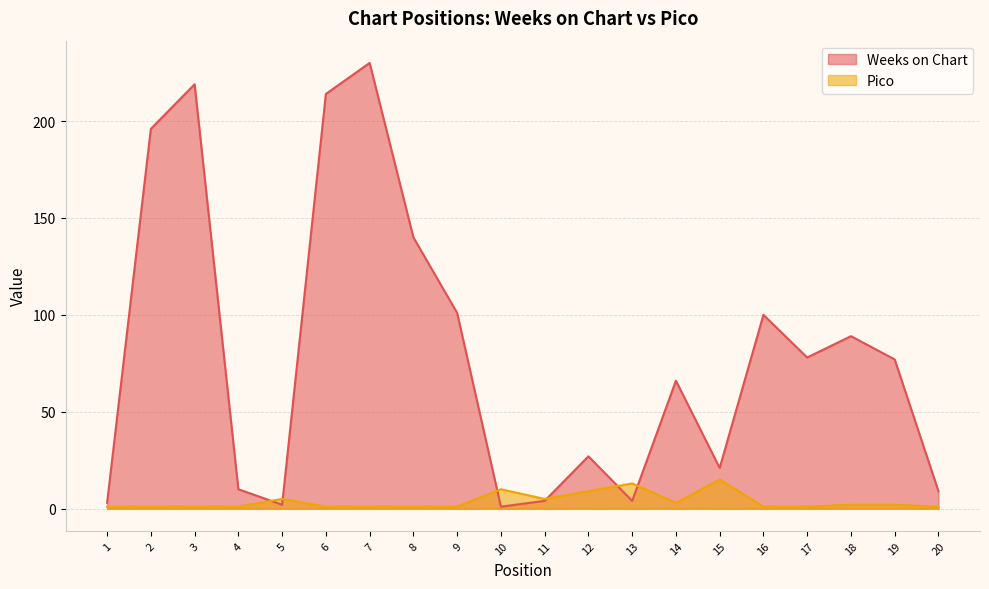

Rank the series by their average value, from lowest to highest.

Pico, Weeks on Chart